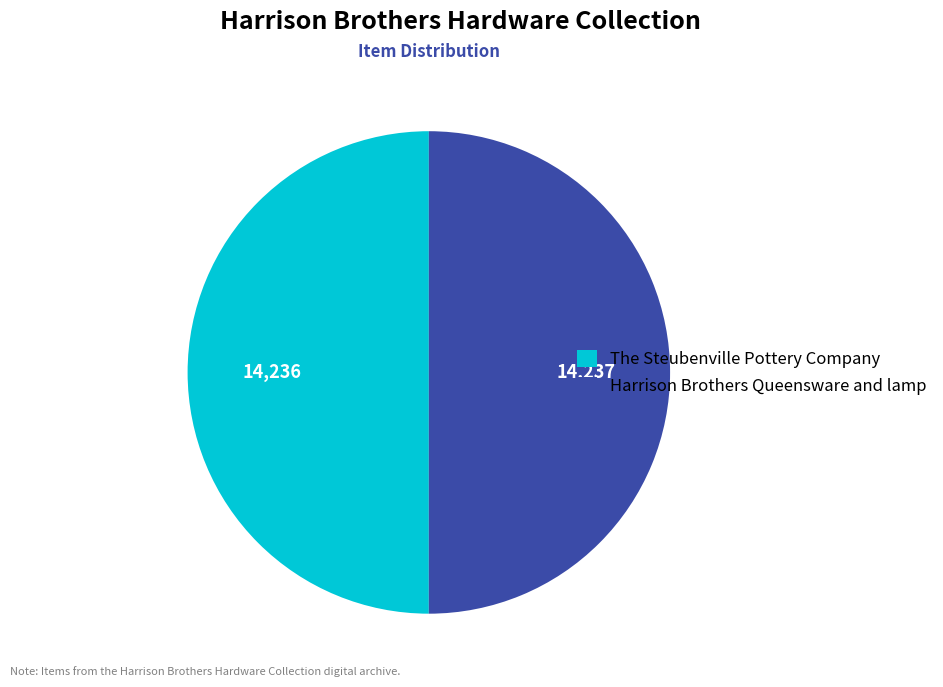

What is the ratio of the value at The Steubenville Pottery Company to the value at Harrison Brothers Queensware and lamp?

1.0